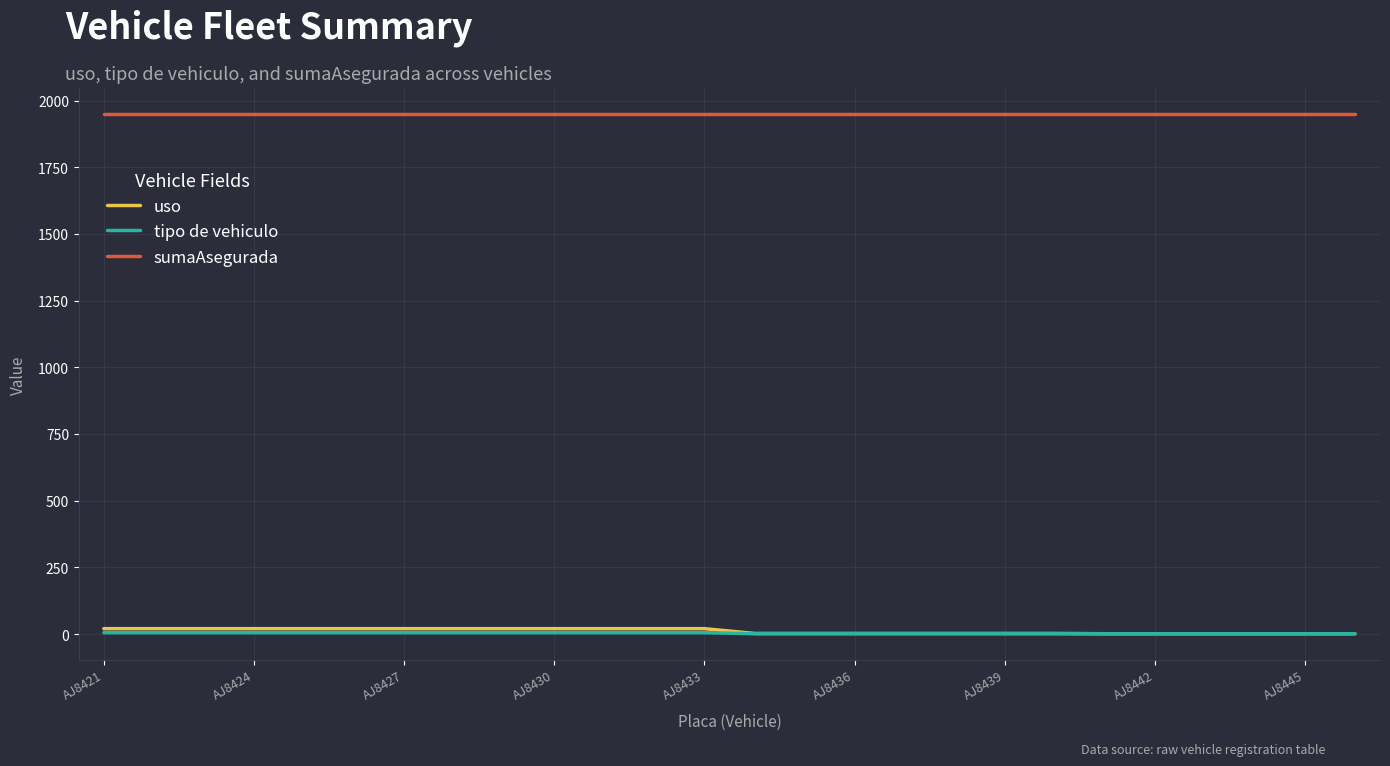

How many distinct data groups are displayed?

3